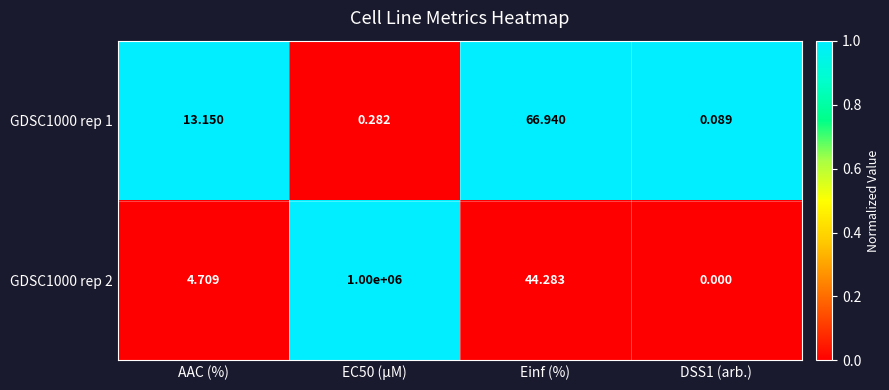

At which label does GDSC1000 rep 1 reach its peak?

Einf (%)